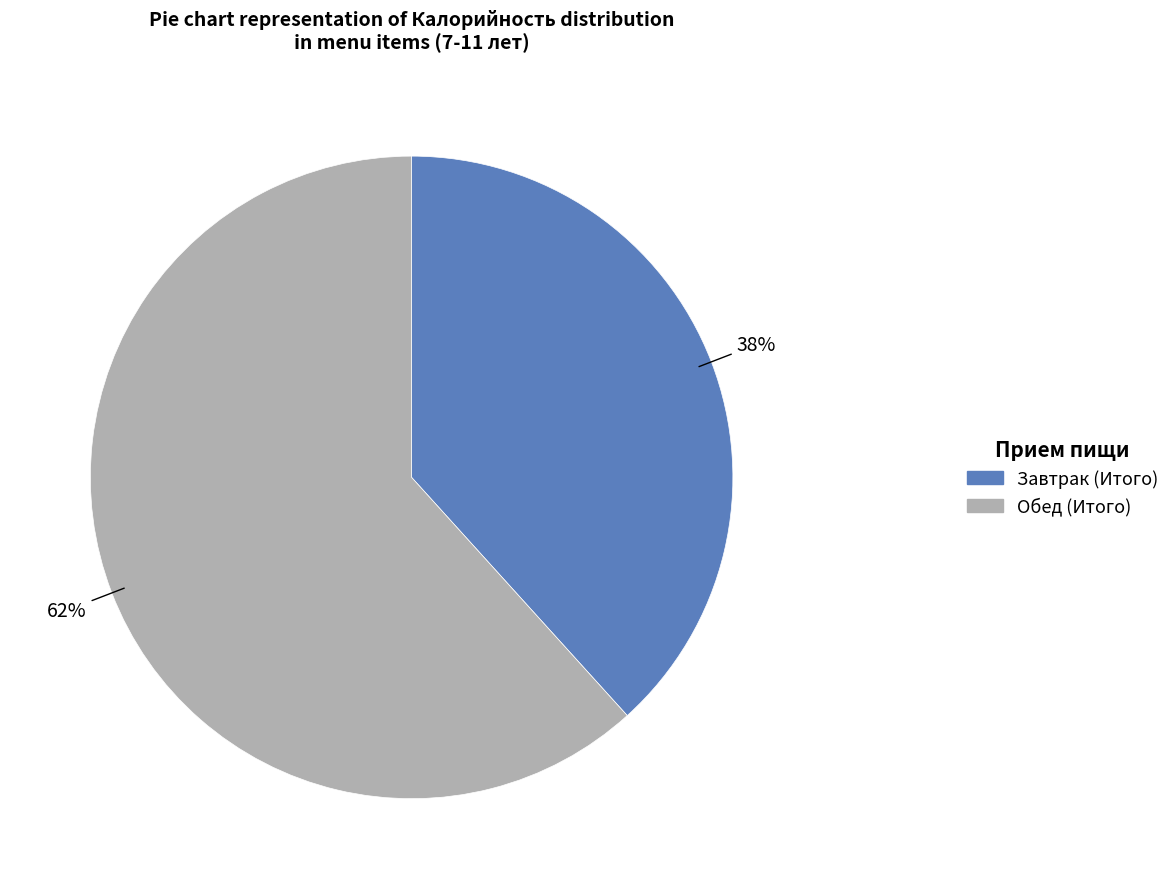

To the nearest percent, what percentage of the pie is Обед (Итого)?

62%